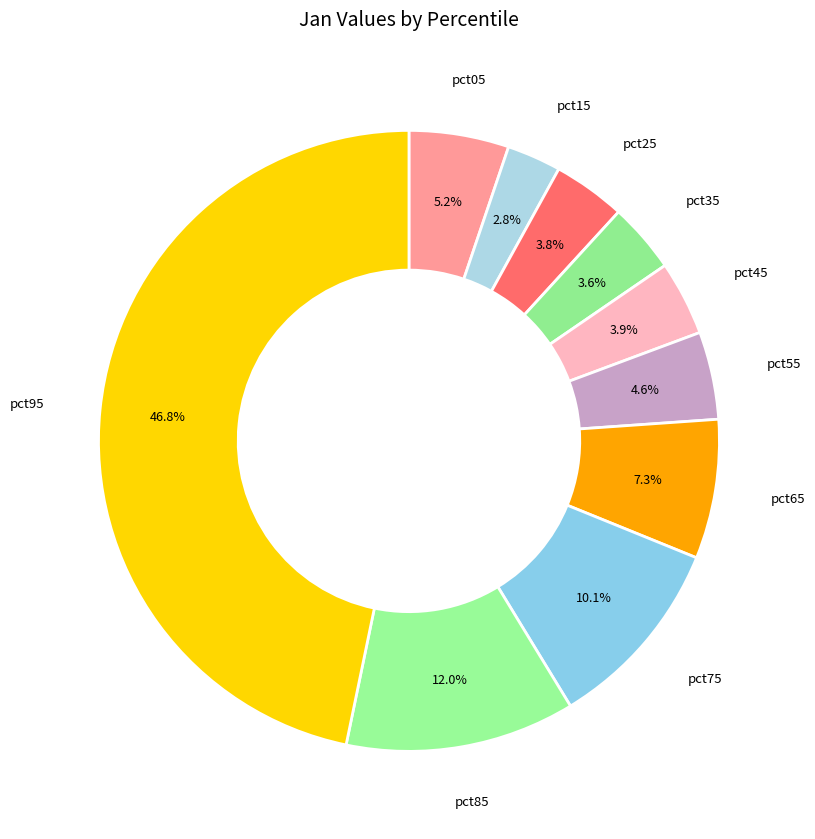

Does any single category account for the majority?

No